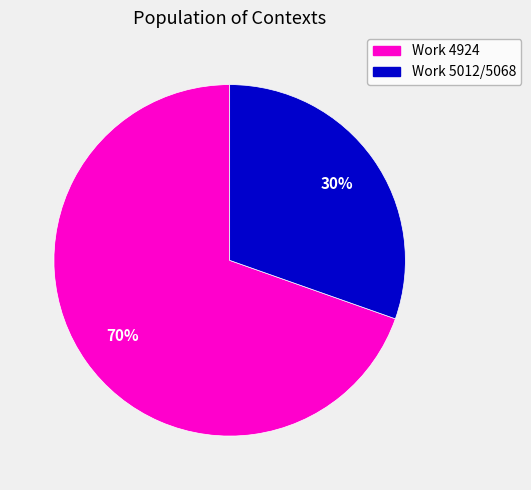

To the nearest percent, what is the average slice percentage?

50%